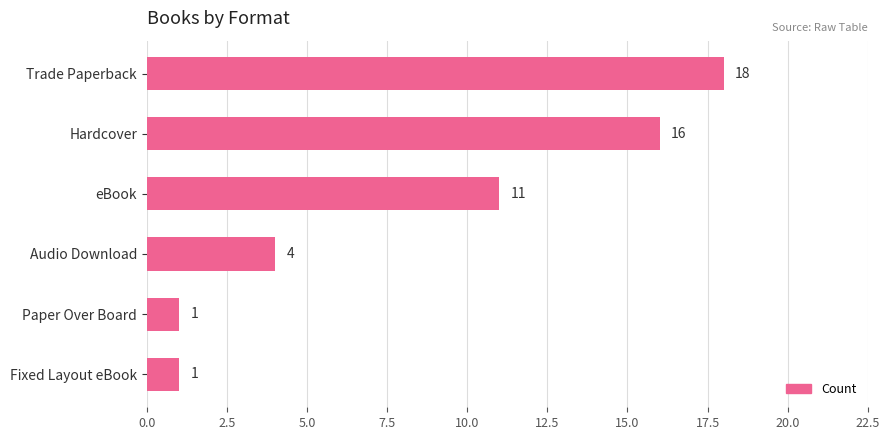

What is the ratio of the value at Paper Over Board to the value at Fixed Layout eBook?

1.0